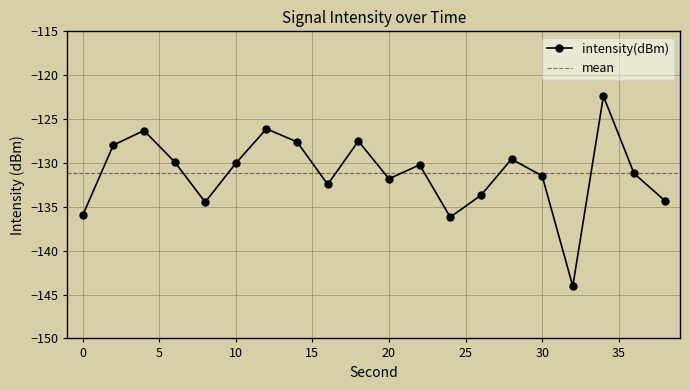

What is the greatest value displayed?

-122.4